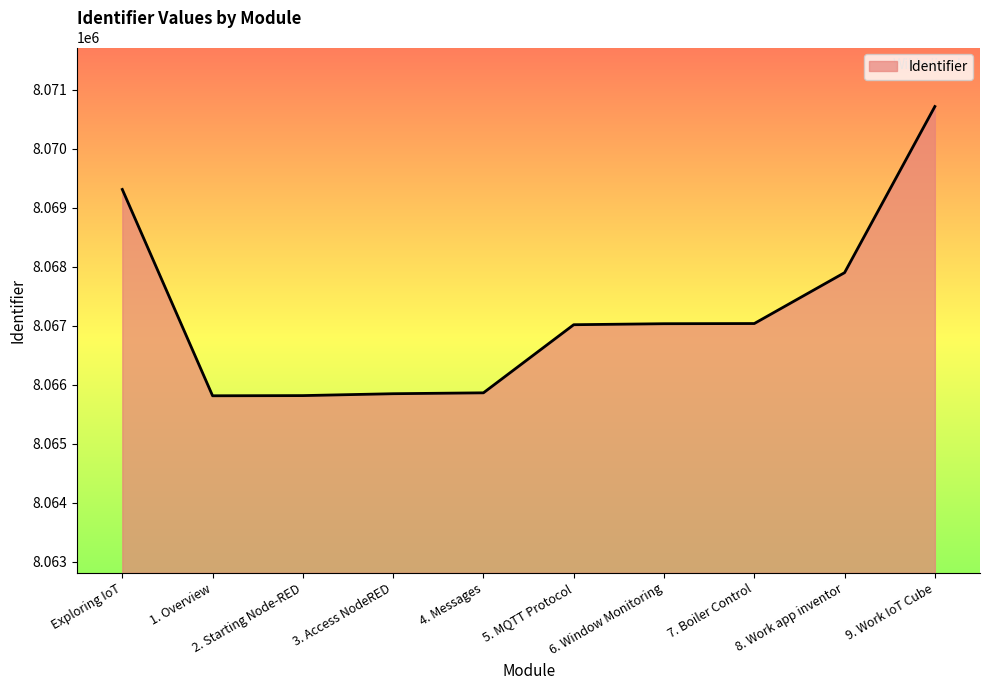

What is the minimum value shown in the chart?

8065815